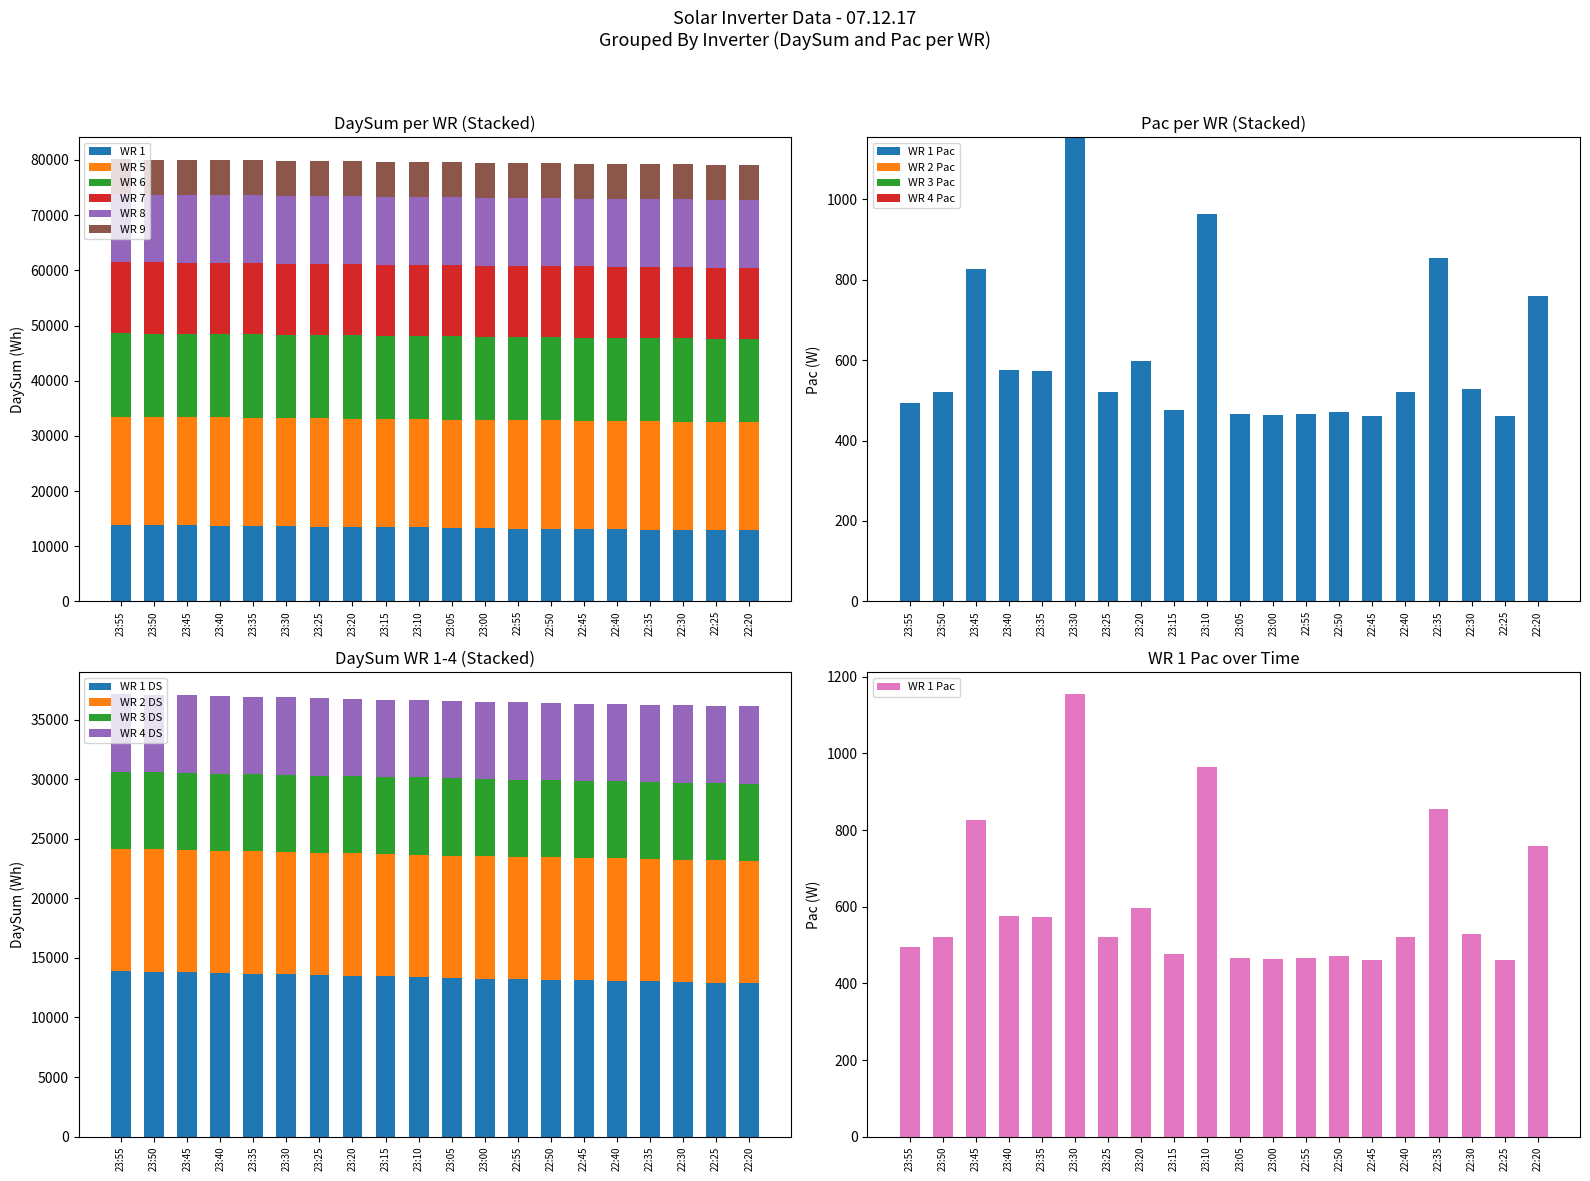

What is the average value of the WR 1 series?

13368